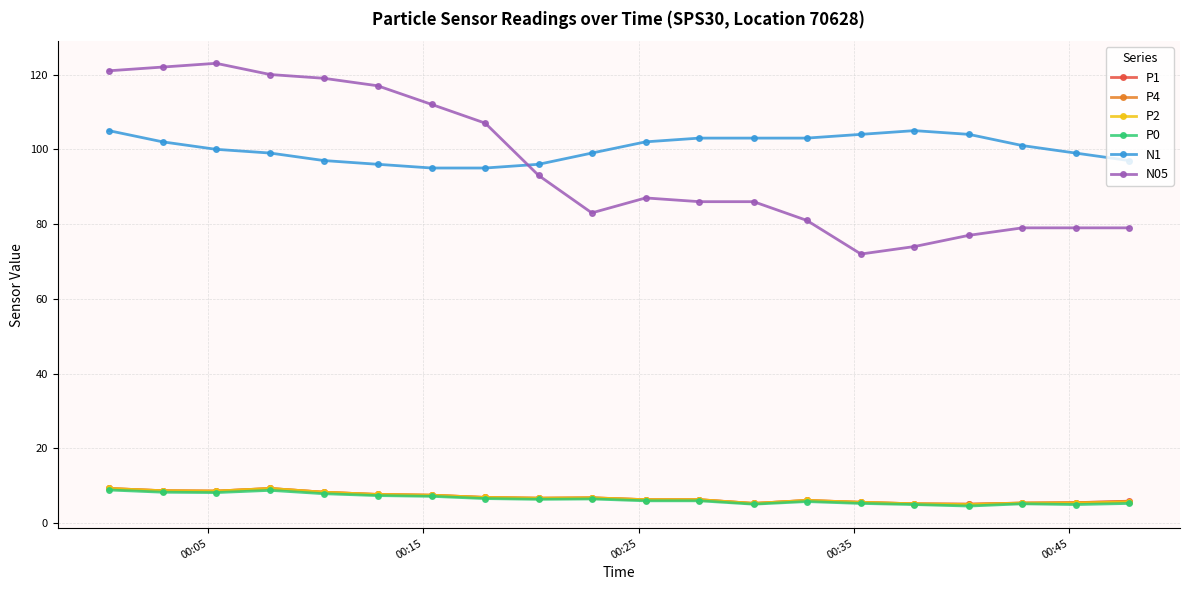

What is the value of the P0 point at the 3rd from the left?

8.2